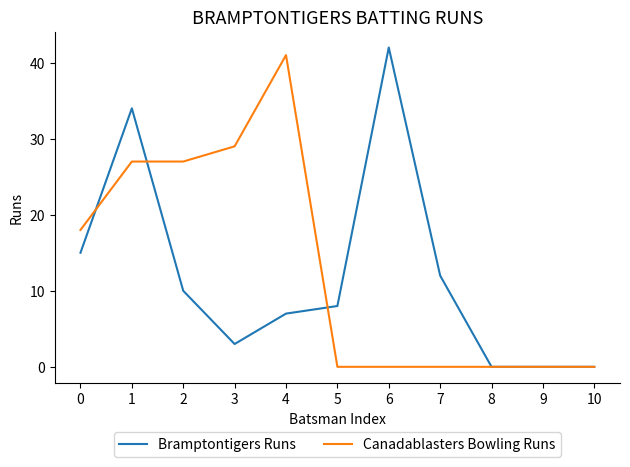

The Canadablasters Bowling Runs series shows 27 at 1. True or false?

True